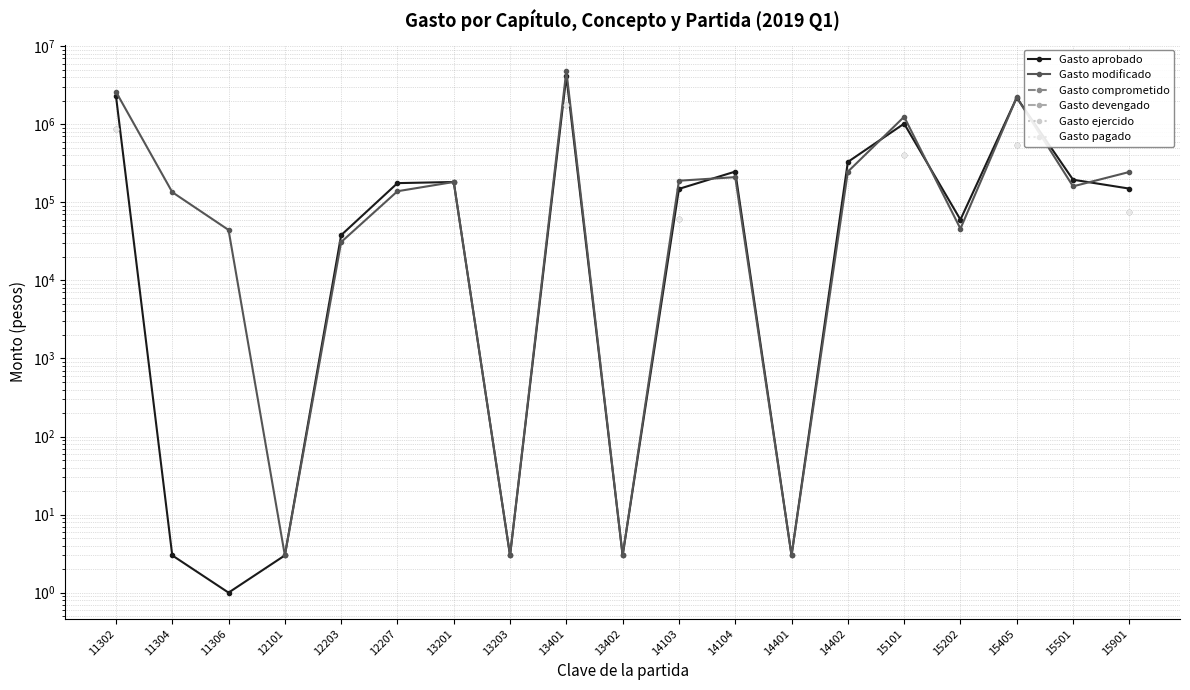

How many distinct data groups are displayed?

6